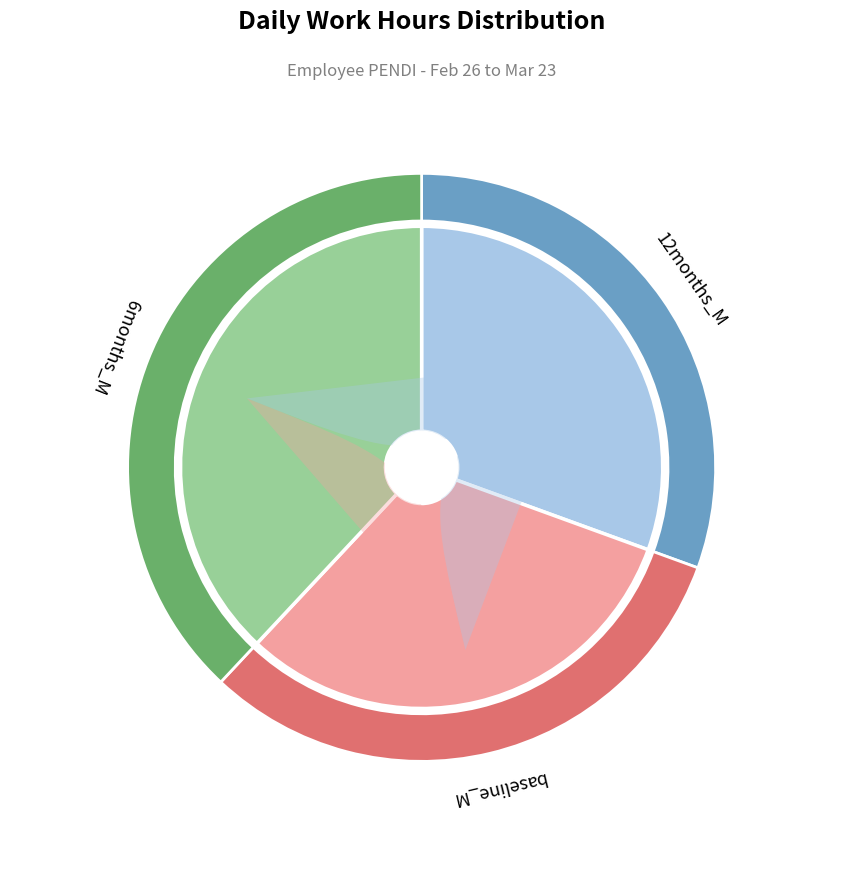

What percentage is the 8-Fri slice, to the nearest percent?

3%